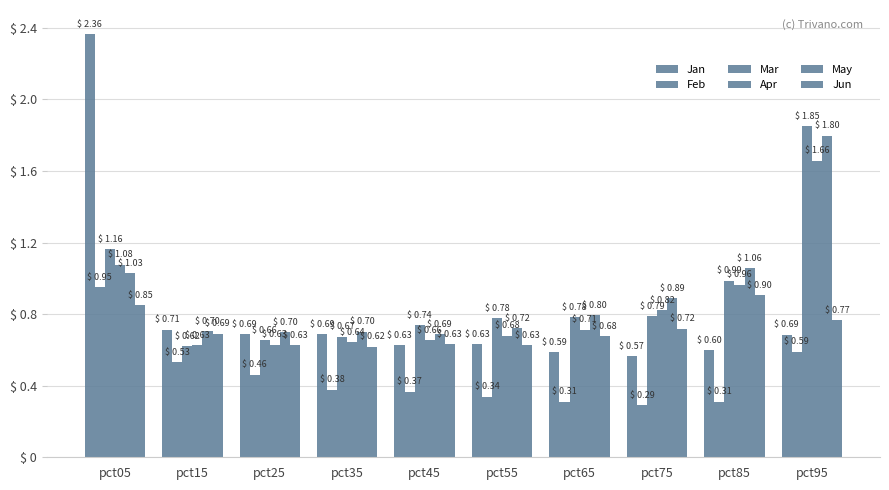

Which series has the largest range (max minus min)?

Jan